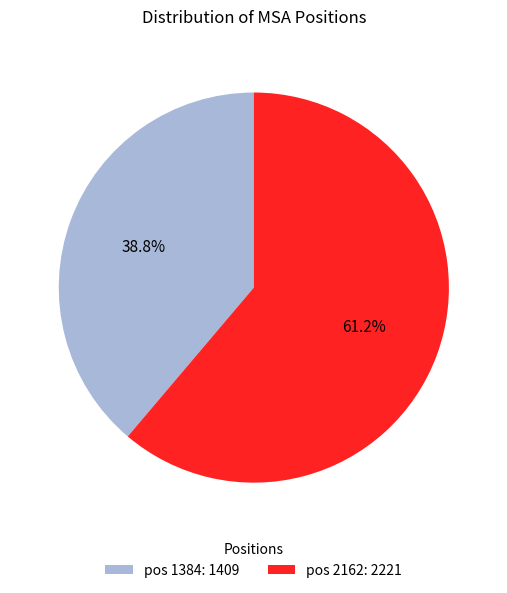

How many segments does this pie chart have?

2